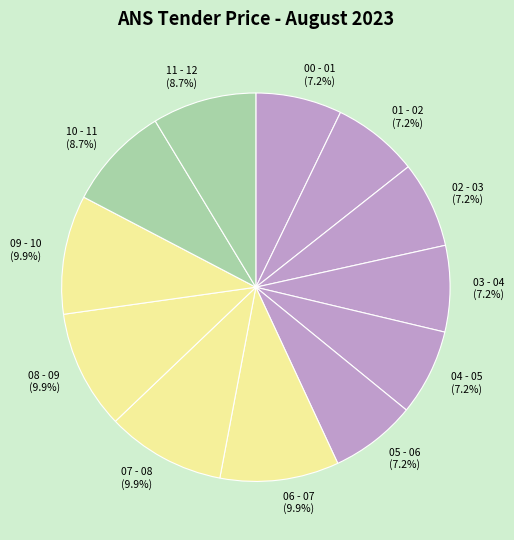

Is the sum of 08 - 09 and 10 - 11 greater than half?

No